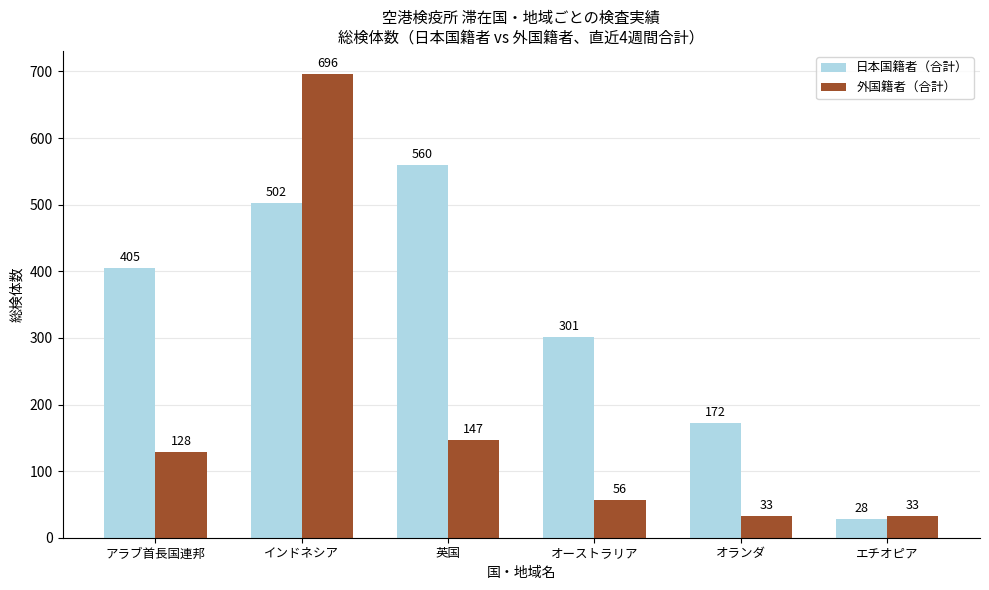

What is the lowest value of the 外国籍者（合計） series?

33